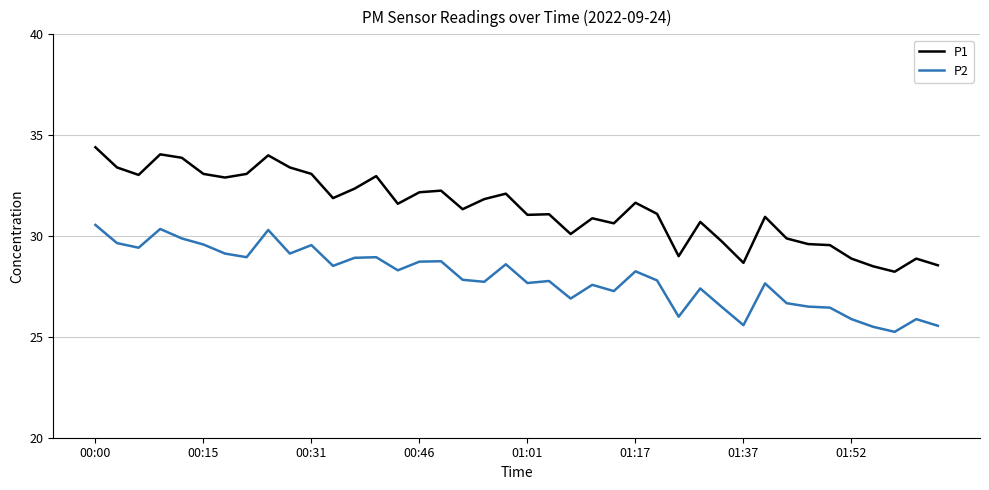

Which series has the largest range (max minus min)?

P1